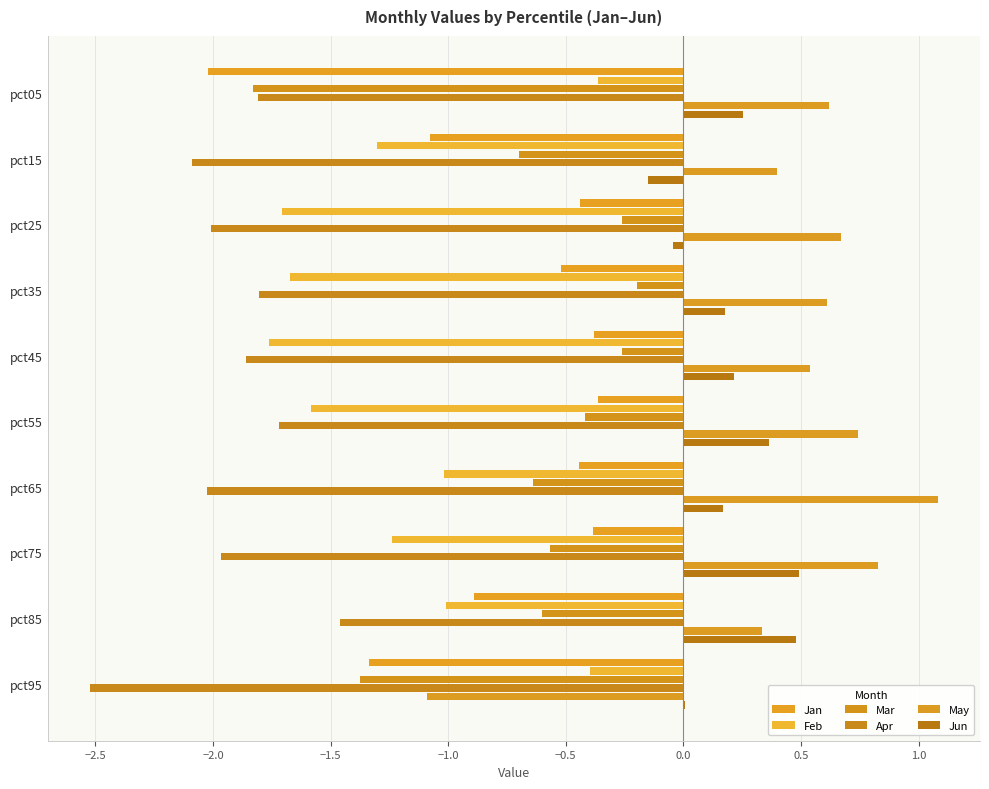

How many positive values does the May series have?

9